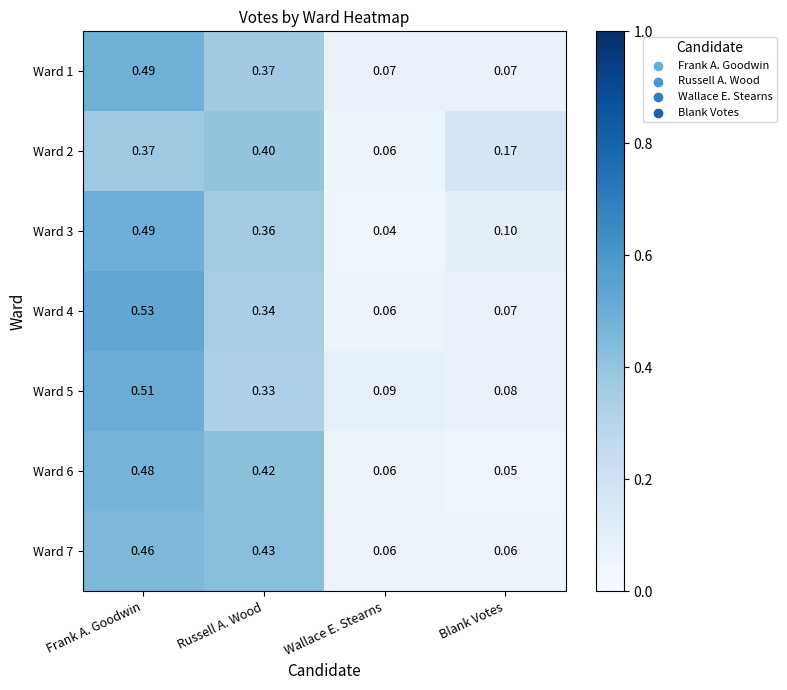

At which category does the chart reach its peak across all series?

Frank A. Goodwin